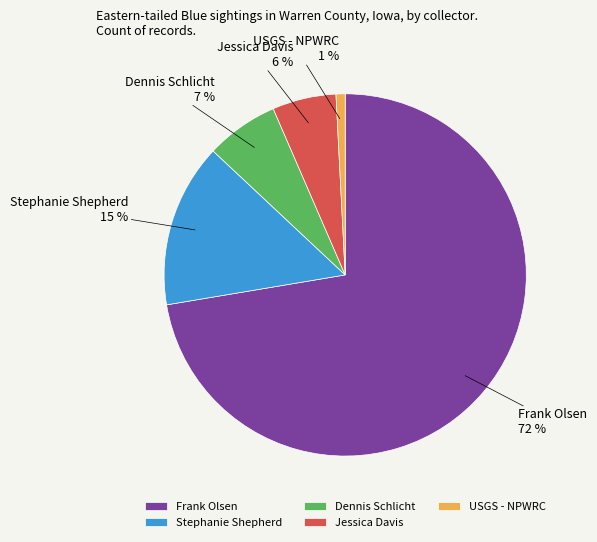

Is there a majority slice in this chart?

Yes